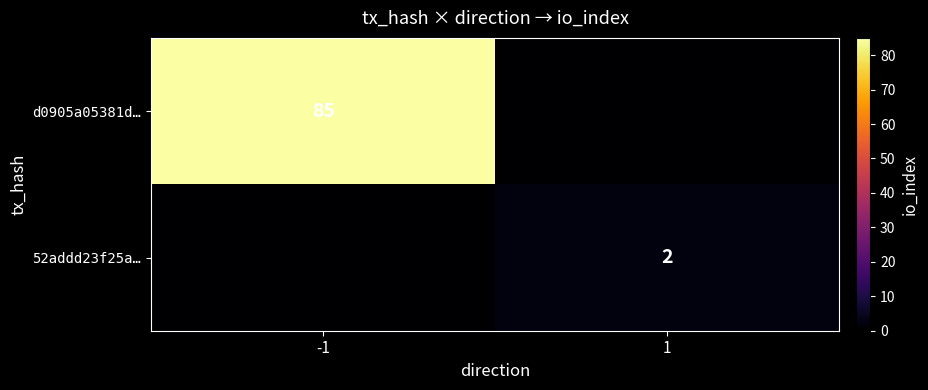

At which category is the sum across all series the highest?

-1